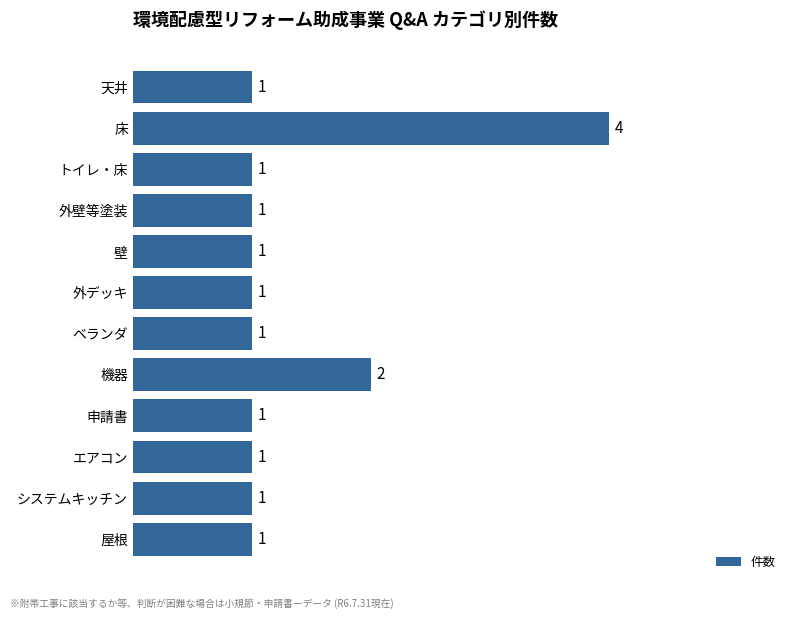

What is the difference between the maximum and minimum values?

3